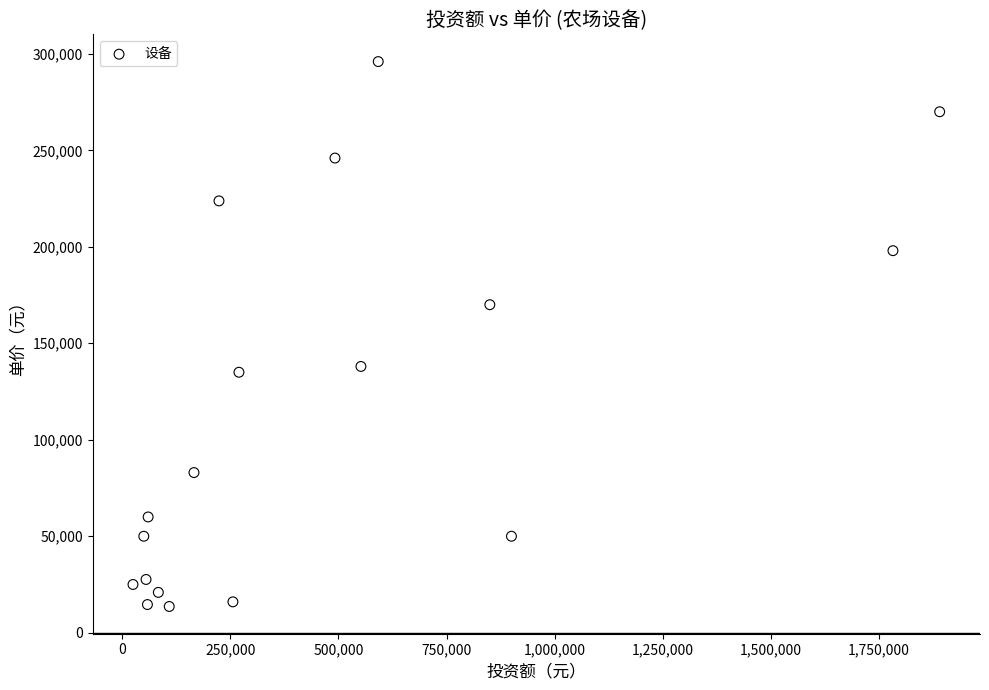

What is the range of X values (max minus min)?

1865000